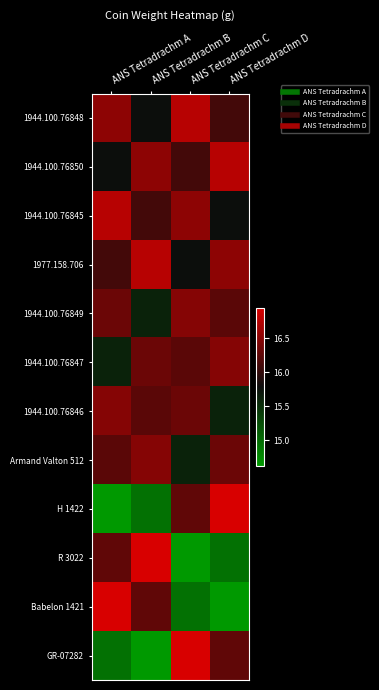

Reading left to right, list all the values displayed in this chart.

1944.100.76848: ANS Tetradrachm A=16.5	ANS Tetradrachm B=15.8	ANS Tetradrachm C=16.8	ANS Tetradrachm D=16.1
1944.100.76850: ANS Tetradrachm A=15.8	ANS Tetradrachm B=16.5	ANS Tetradrachm C=16.1	ANS Tetradrachm D=16.8
1944.100.76845: ANS Tetradrachm A=16.8	ANS Tetradrachm B=16.1	ANS Tetradrachm C=16.5	ANS Tetradrachm D=15.8
1977.158.706: ANS Tetradrachm A=16.1	ANS Tetradrachm B=16.8	ANS Tetradrachm C=15.8	ANS Tetradrachm D=16.5
1944.100.76849: ANS Tetradrachm A=16.3	ANS Tetradrachm B=15.6	ANS Tetradrachm C=16.5	ANS Tetradrachm D=16.2
1944.100.76847: ANS Tetradrachm A=15.6	ANS Tetradrachm B=16.3	ANS Tetradrachm C=16.2	ANS Tetradrachm D=16.5
1944.100.76846: ANS Tetradrachm A=16.5	ANS Tetradrachm B=16.2	ANS Tetradrachm C=16.3	ANS Tetradrachm D=15.6
Armand Valton 512: ANS Tetradrachm A=16.2	ANS Tetradrachm B=16.5	ANS Tetradrachm C=15.6	ANS Tetradrachm D=16.3
H 1422: ANS Tetradrachm A=14.6	ANS Tetradrachm B=14.9	ANS Tetradrachm C=16.3	ANS Tetradrachm D=16.9
R 3022: ANS Tetradrachm A=16.3	ANS Tetradrachm B=16.9	ANS Tetradrachm C=14.6	ANS Tetradrachm D=14.9
Babelon 1421: ANS Tetradrachm A=16.9	ANS Tetradrachm B=16.3	ANS Tetradrachm C=14.9	ANS Tetradrachm D=14.6
GR-07282: ANS Tetradrachm A=14.9	ANS Tetradrachm B=14.6	ANS Tetradrachm C=16.9	ANS Tetradrachm D=16.3